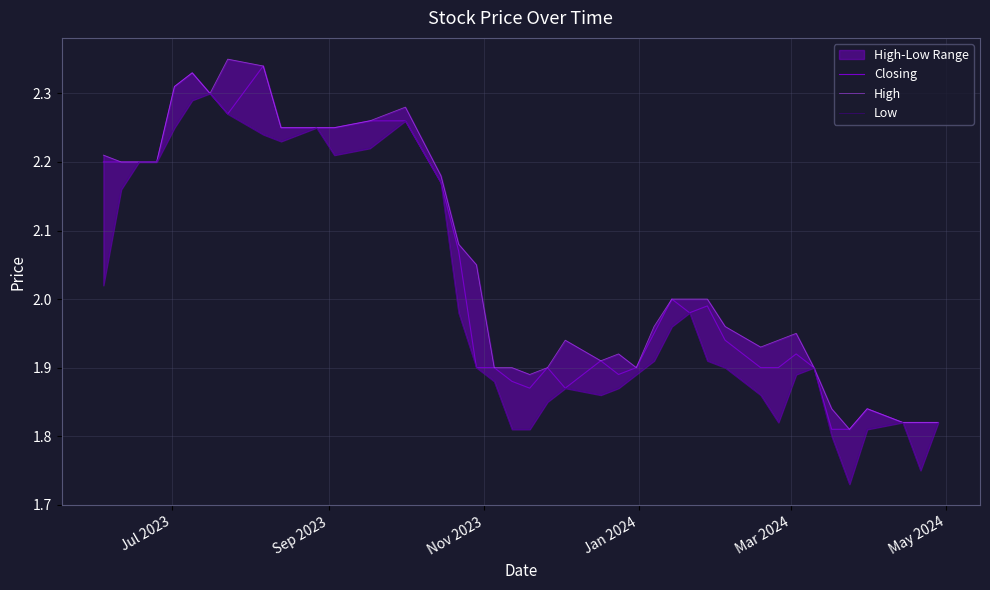

What position from the left is Sep 2023?

2